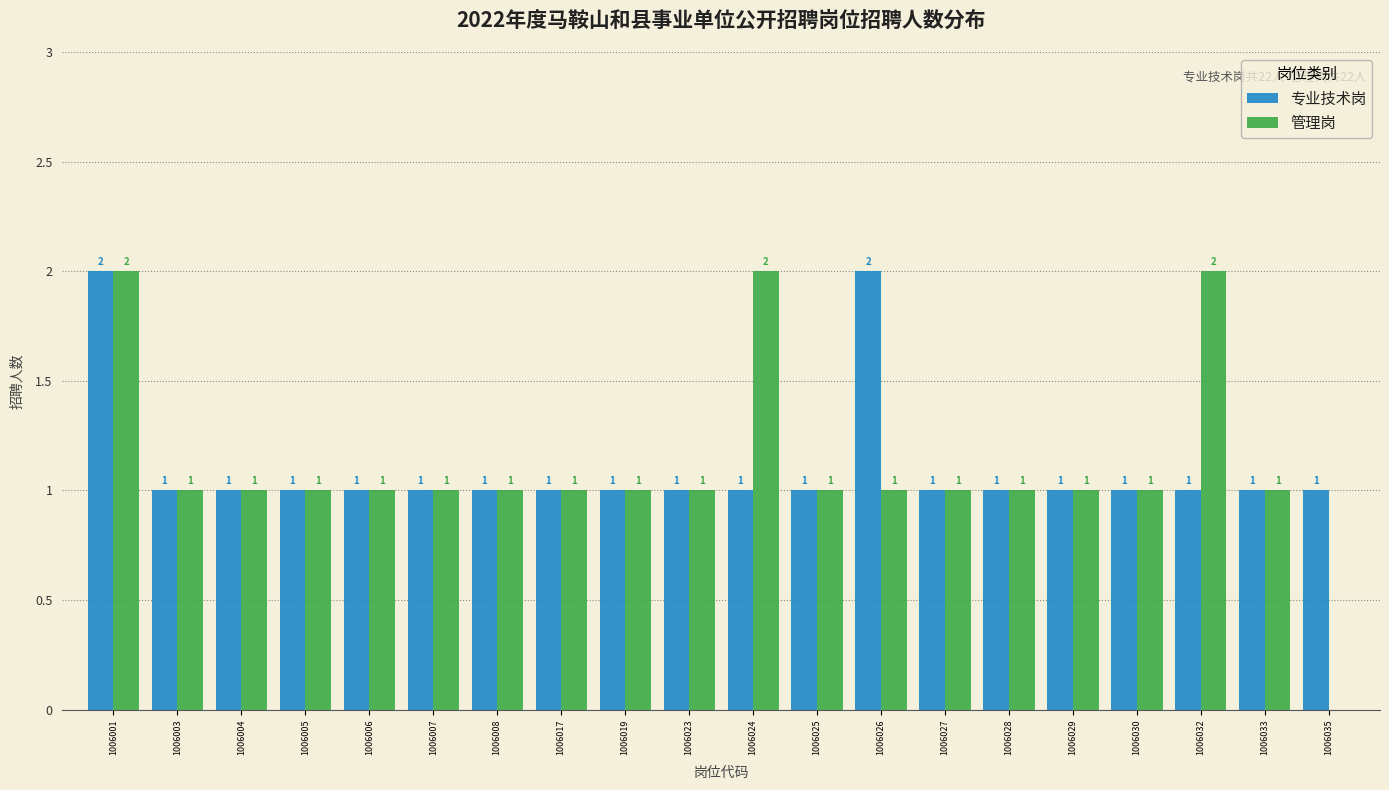

Reading left to right, list all the values displayed in this chart.

专业技术岗: 1006001=2	1006003=1	1006004=1	1006005=1	1006006=1	1006007=1	1006008=1	1006017=1	1006019=1	1006023=1	1006024=1	1006025=1	1006026=2	1006027=1	1006028=1	1006029=1	1006030=1	1006032=1	1006033=1	1006035=1
管理岗: 1006001=2	1006003=1	1006004=1	1006005=1	1006006=1	1006007=1	1006008=1	1006017=1	1006019=1	1006023=1	1006024=2	1006025=1	1006026=1	1006027=1	1006028=1	1006029=1	1006030=1	1006032=2	1006033=1	1006035=0